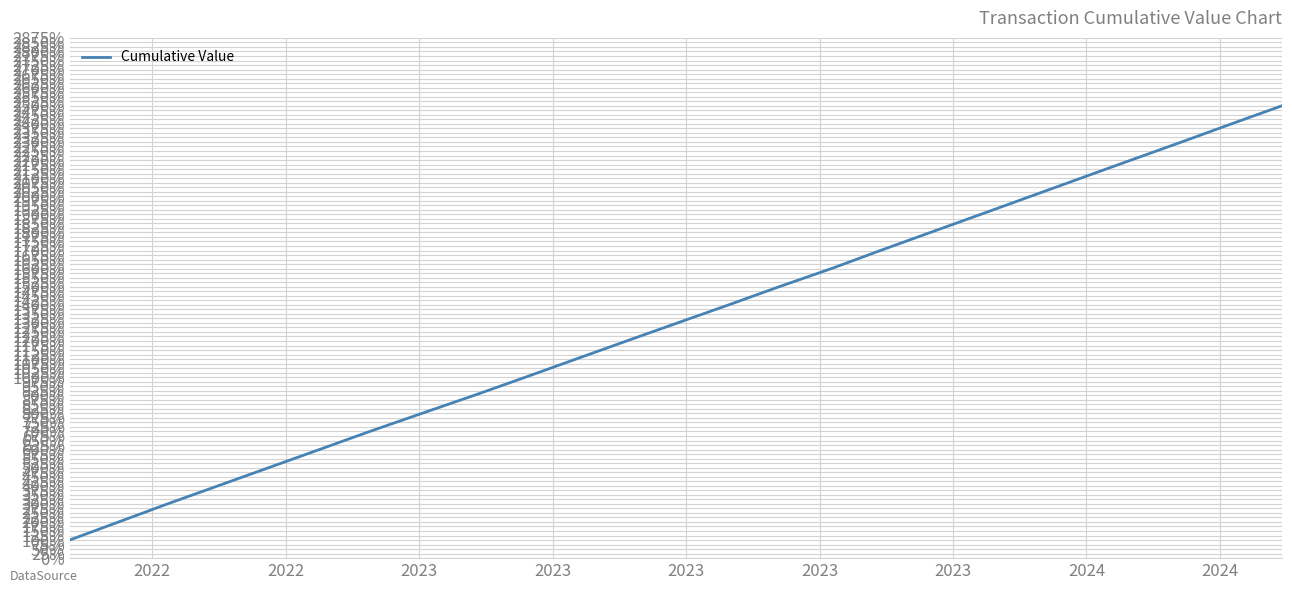

Does the chart display data point markers on the line(s)?

No